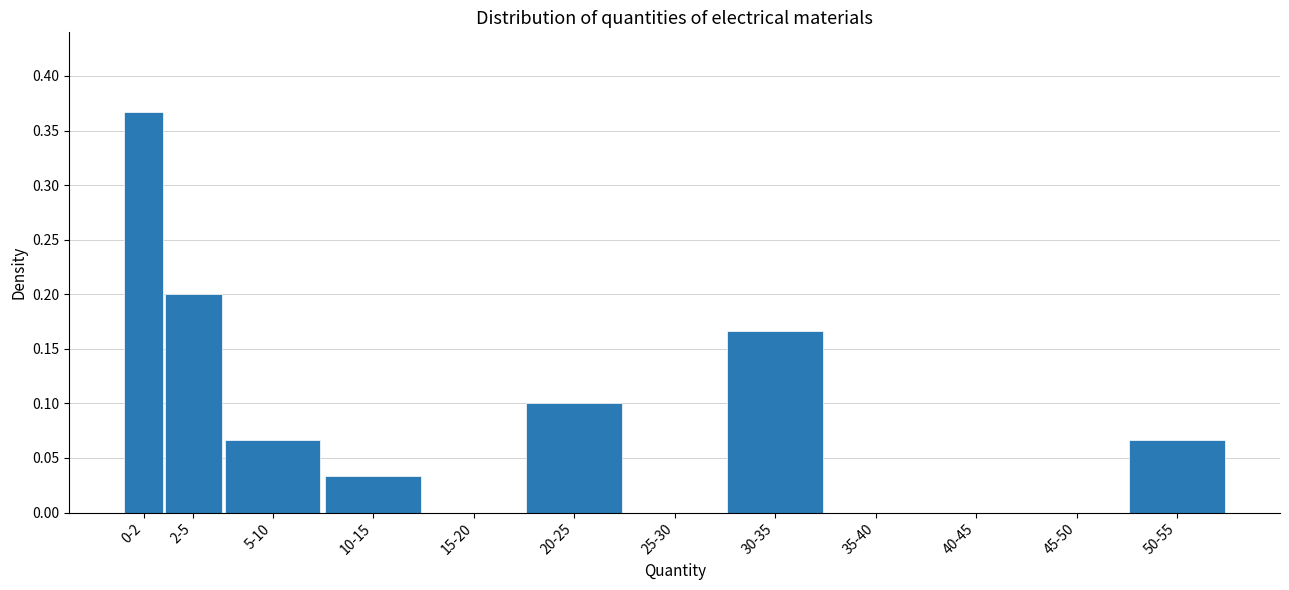

What is the sum of all values?

1.0